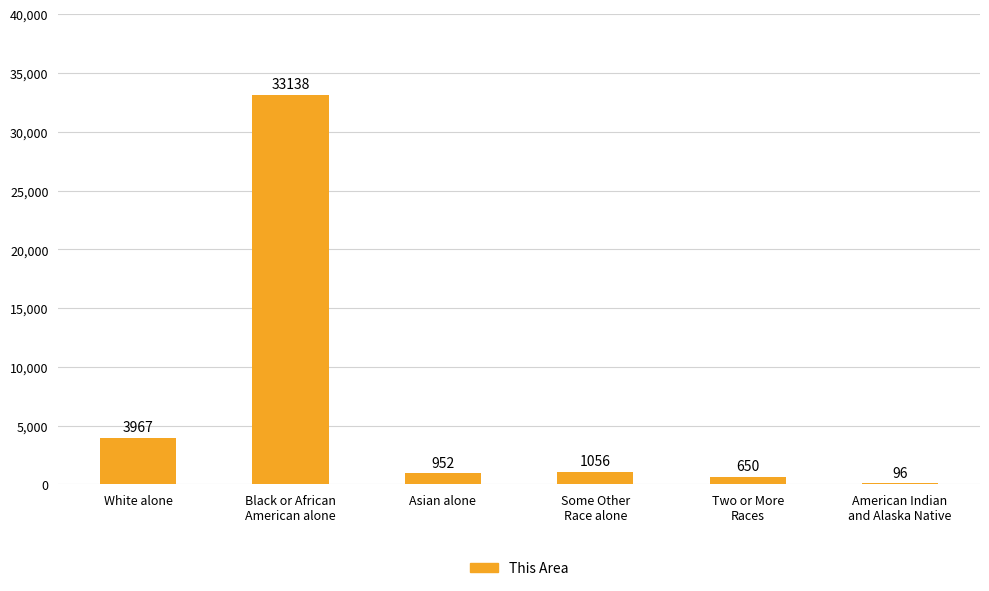

Reading left to right, transcribe all the data shown in this chart.

3967	33138	952	1056	650	96